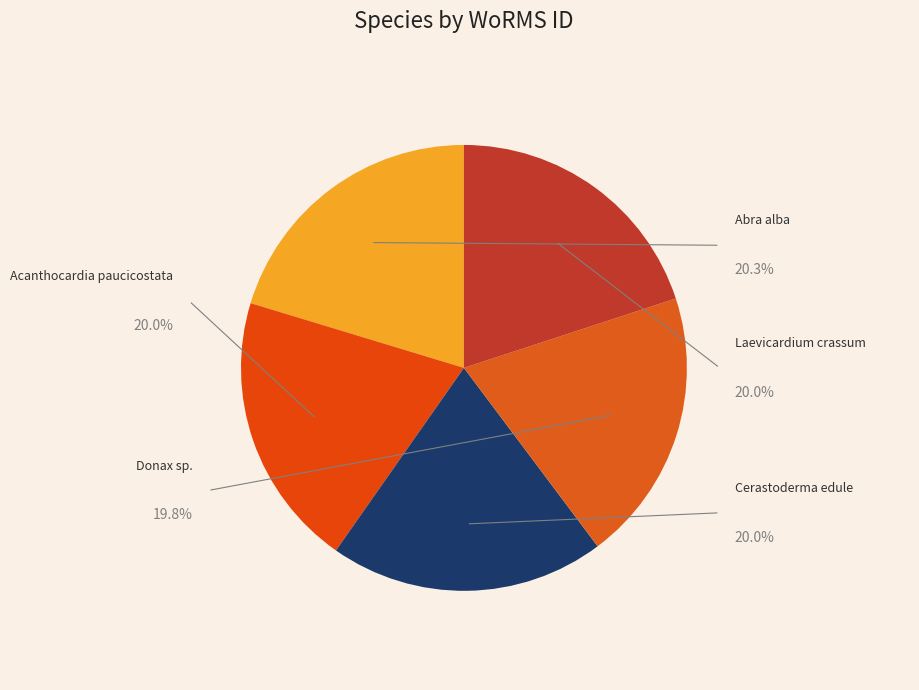

What percentage is the Cerastoderma edule
(EMR099) slice, to the nearest percent?

20%